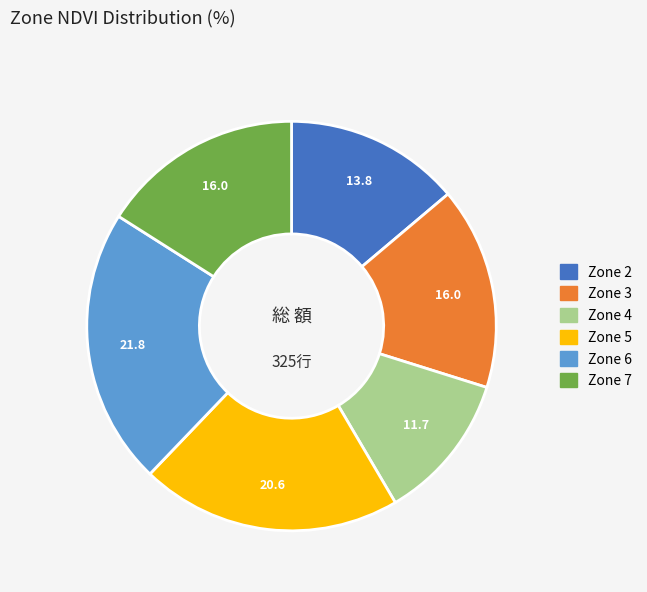

Is there any slice that represents more than half of the pie?

No